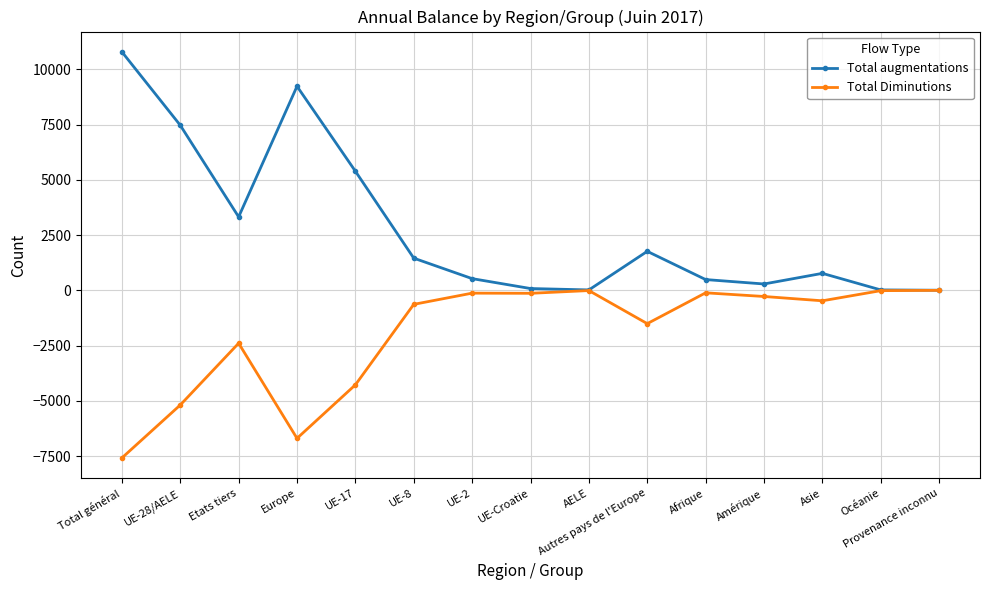

What is the difference between the second highest and minimum values in the Total augmentations series?

9229